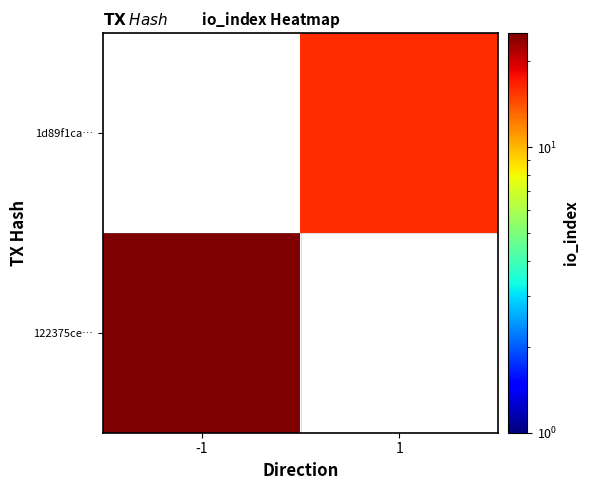

At 1, list the series in order from smallest to largest.

122375ce…, 1d89f1ca…